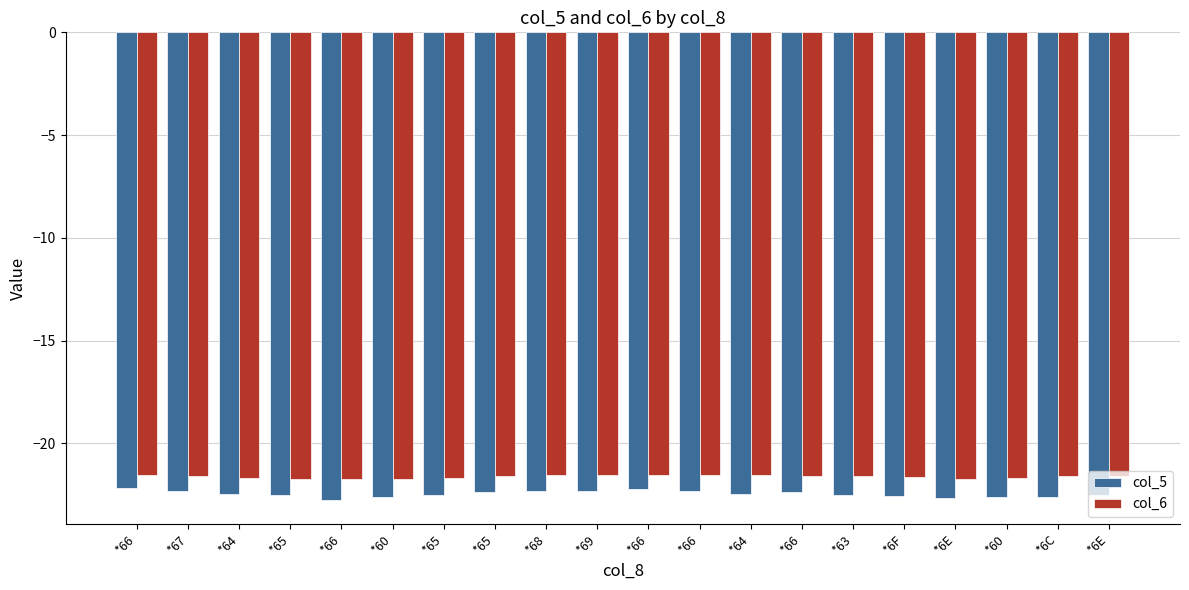

How many bars are there in each group?

2